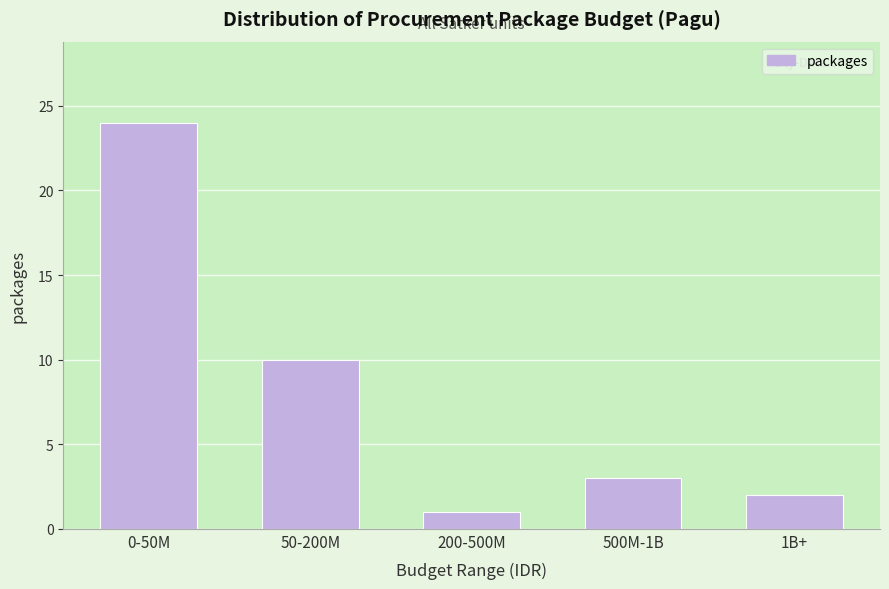

Reading right to left, what are all the values shown in this chart?

1B+=2	500M-1B=3	200-500M=1	50-200M=10	0-50M=24